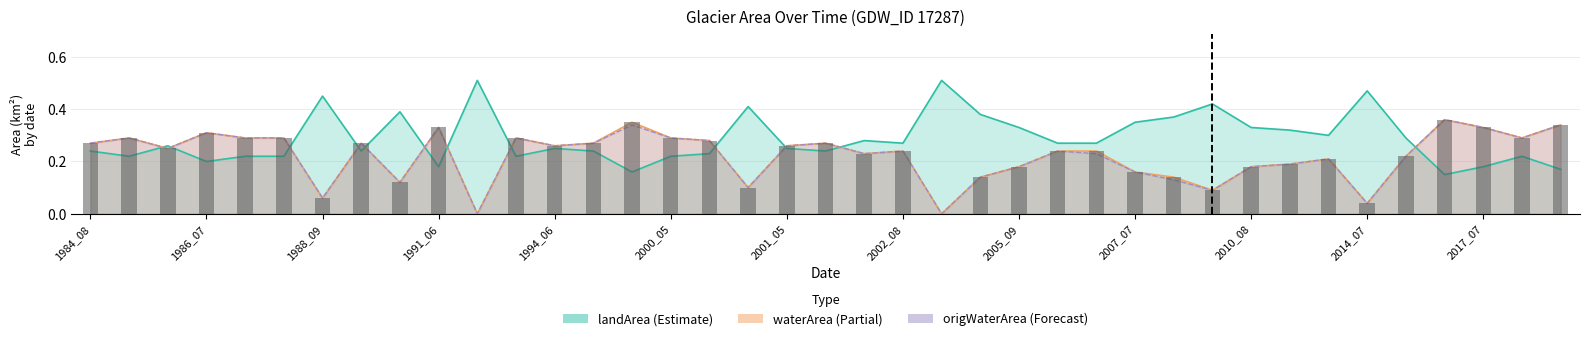

How many values in the waterArea series exceed 0?

37